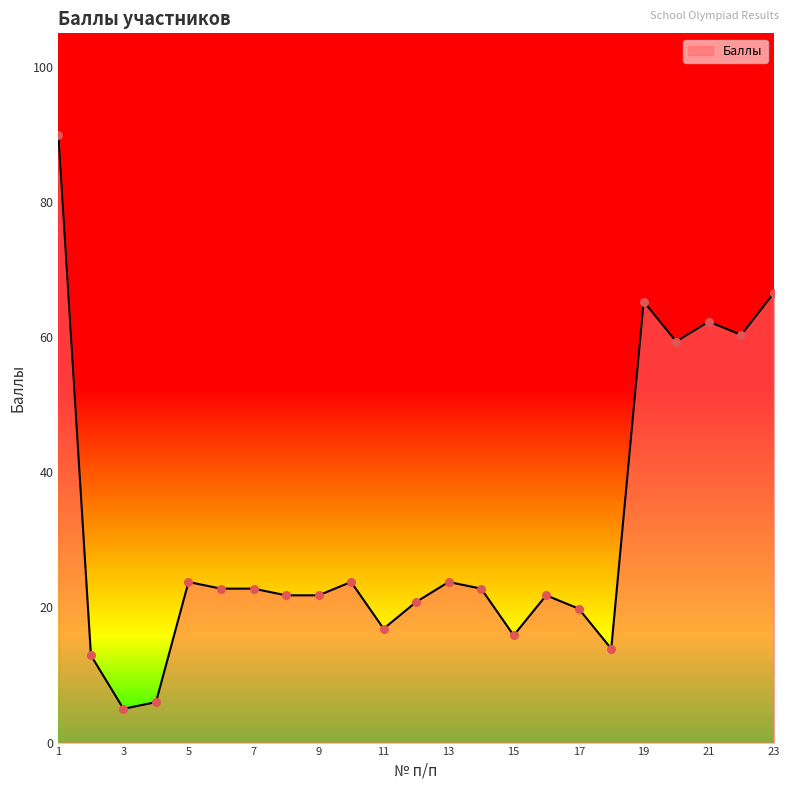

What is the difference between the maximum and minimum values?

85.0